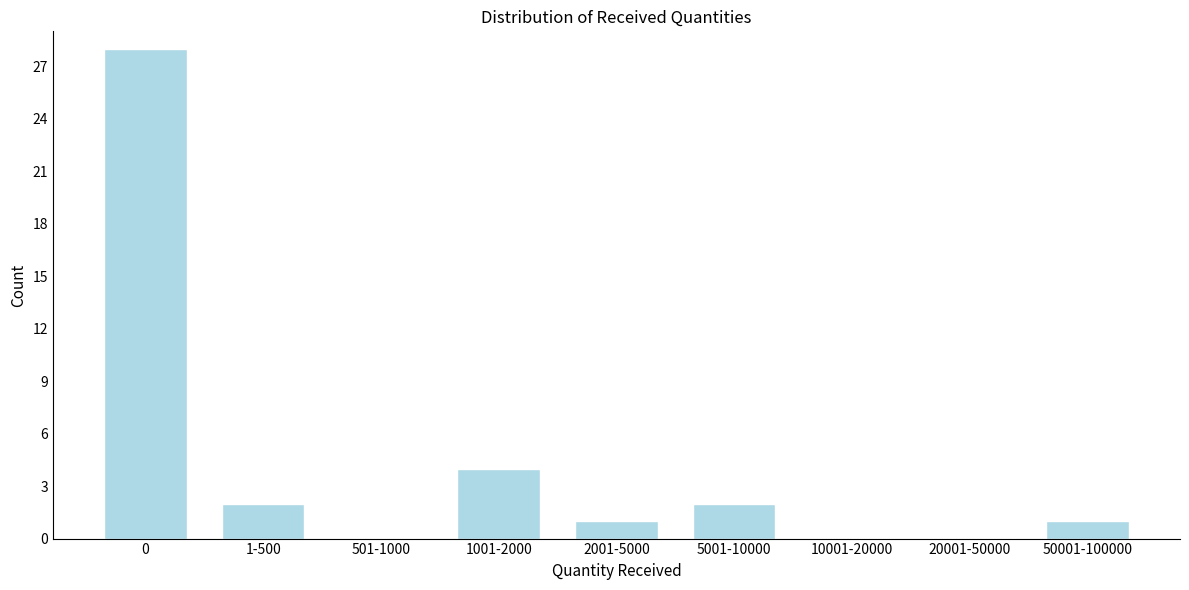

Reading left to right, extract all data points from this chart.

0=28	1-500=2	501-1000=0	1001-2000=4	2001-5000=1	5001-10000=2	10001-20000=0	20001-50000=0	50001-100000=1